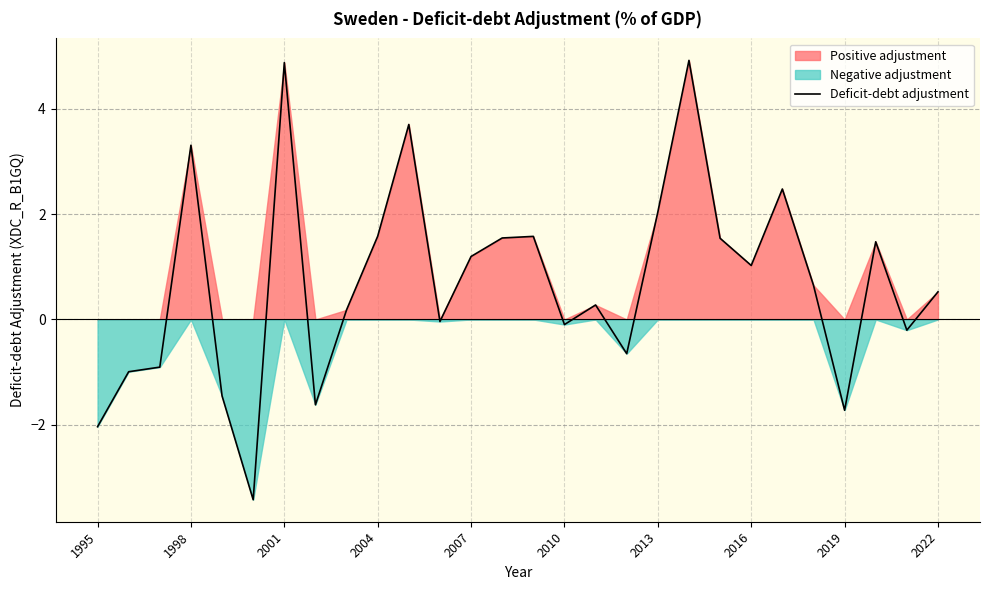

What is the lowest value of the Deficit-debt adjustment series?

-3.4